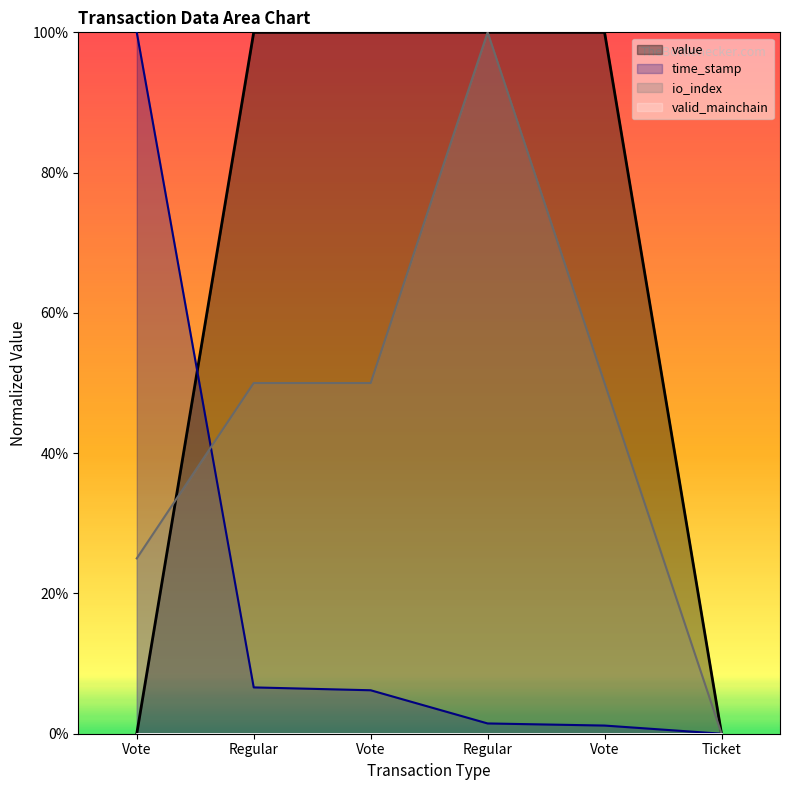

Which series has the largest range (max minus min)?

value